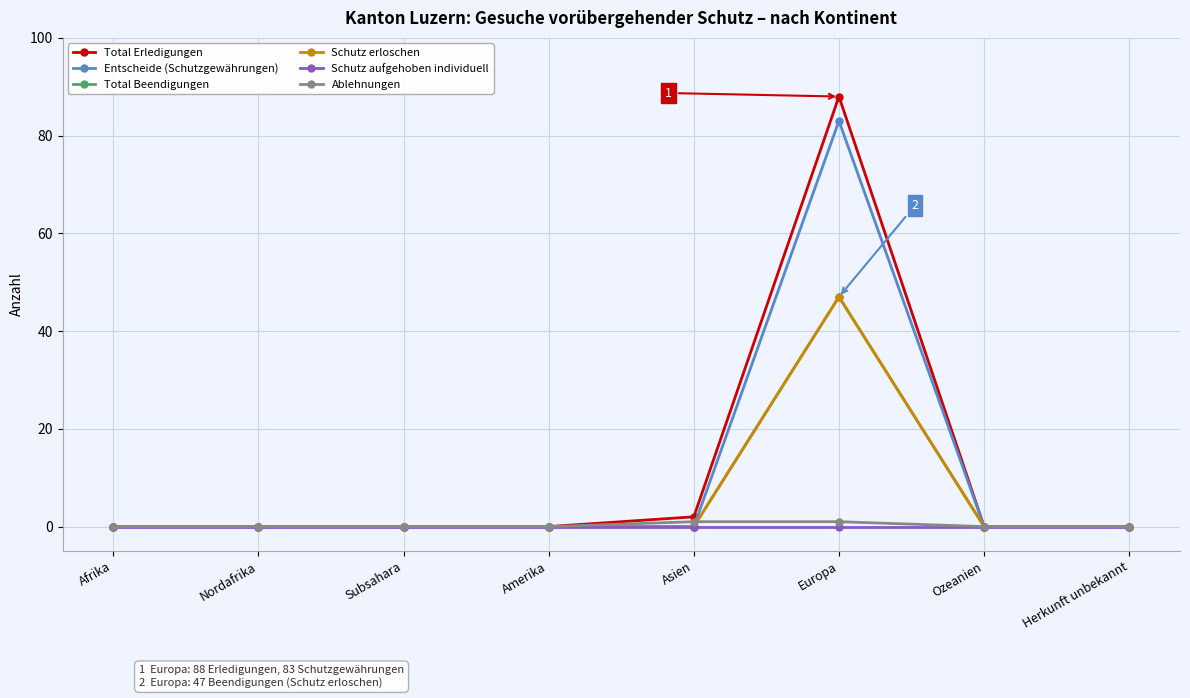

What is the label of the 4th point from the left?

Amerika